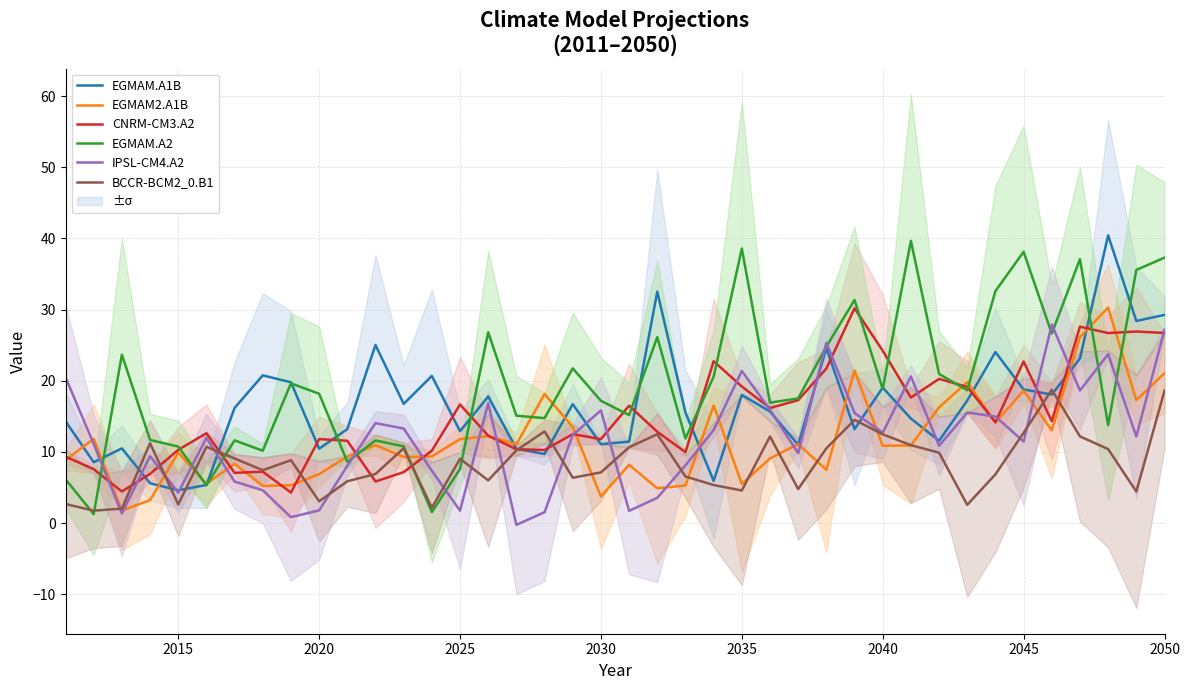

True or false: CNRM-CM3.A2 has a value of 7.4 at 2020.

False